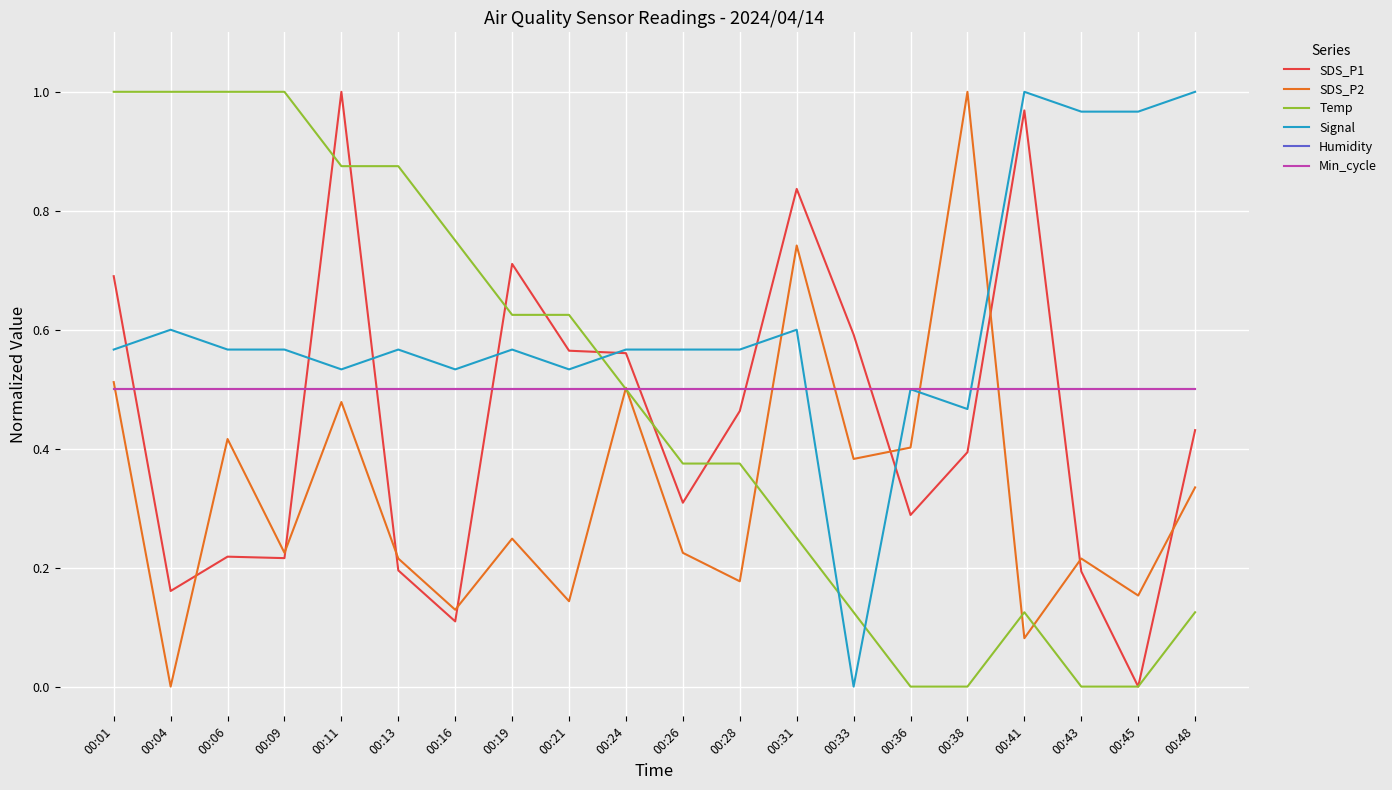

What is the value of the Humidity point at the 5th from the left?

0.5